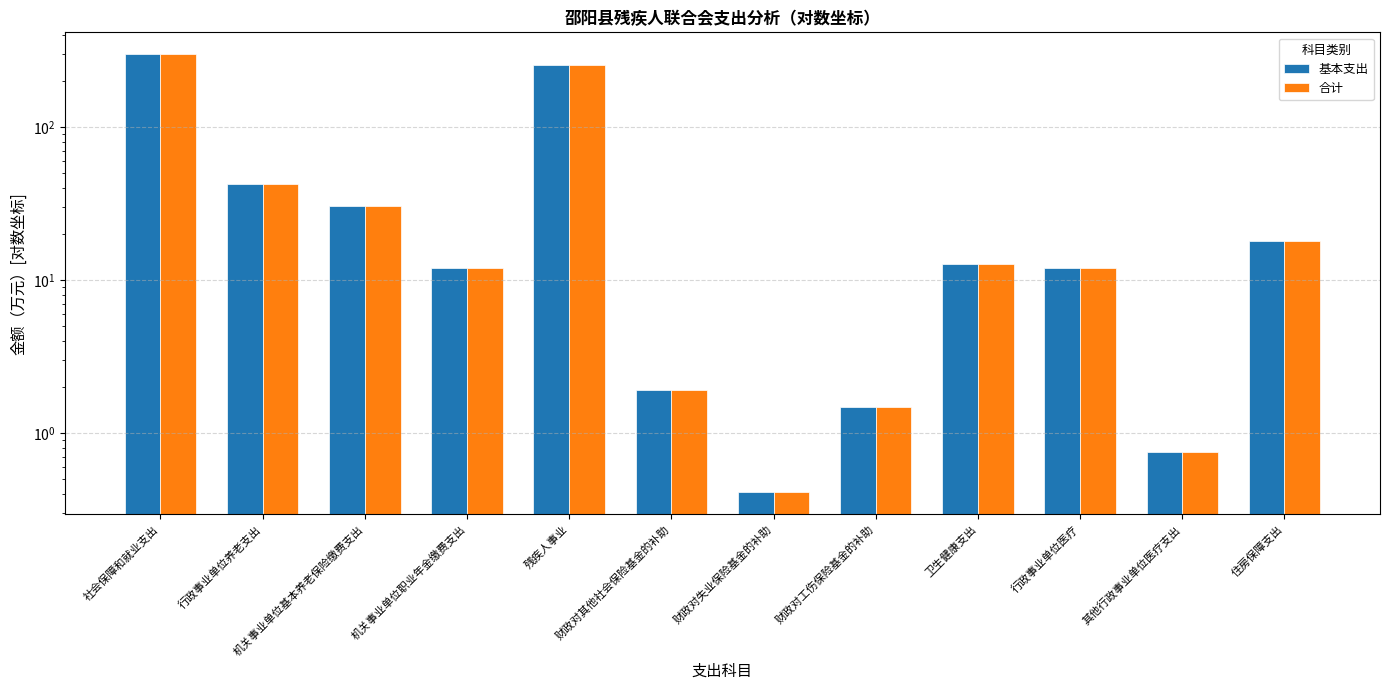

Does the chart contain any negative values?

No